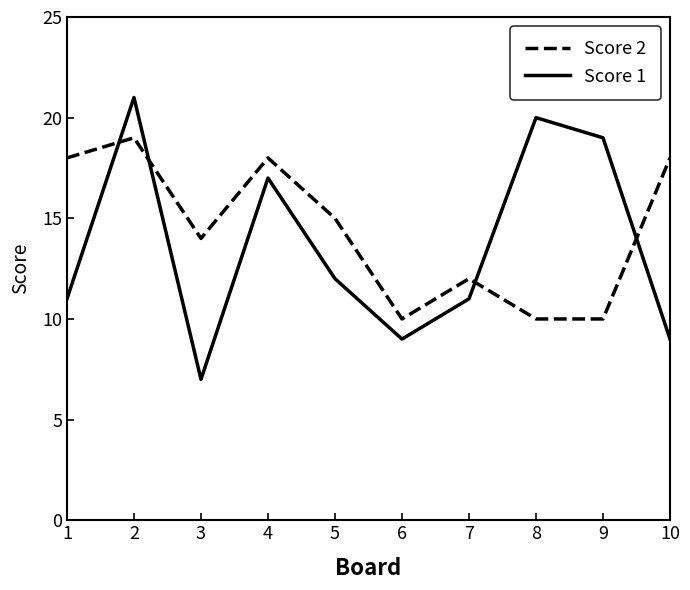

Count the Score 2 values in the range 10 to 18.

9